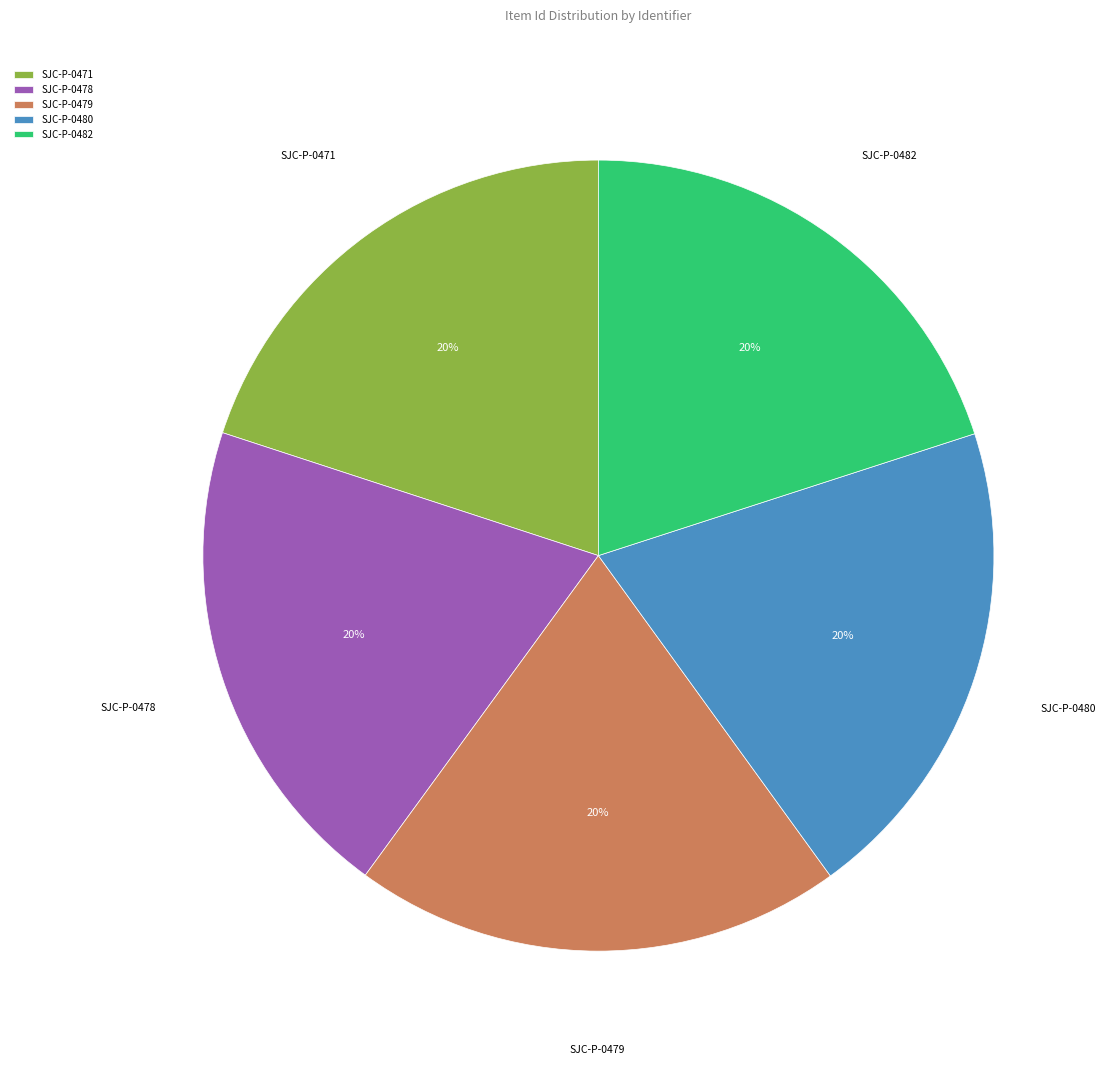

Does SJC-P-0482 represent more than half of the total?

No